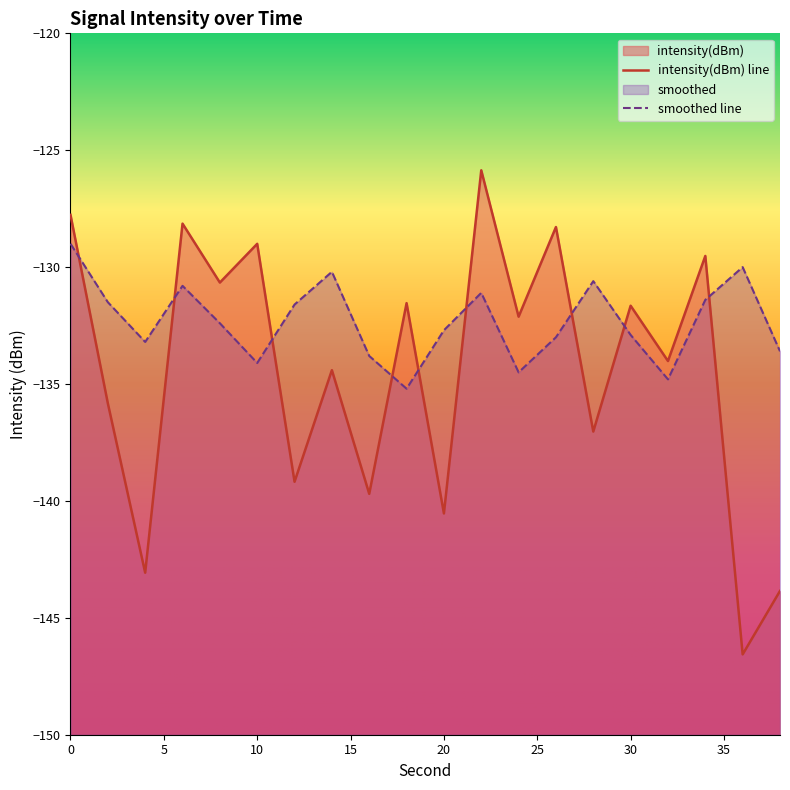

Which series has the widest spread of values?

intensity(dBm)